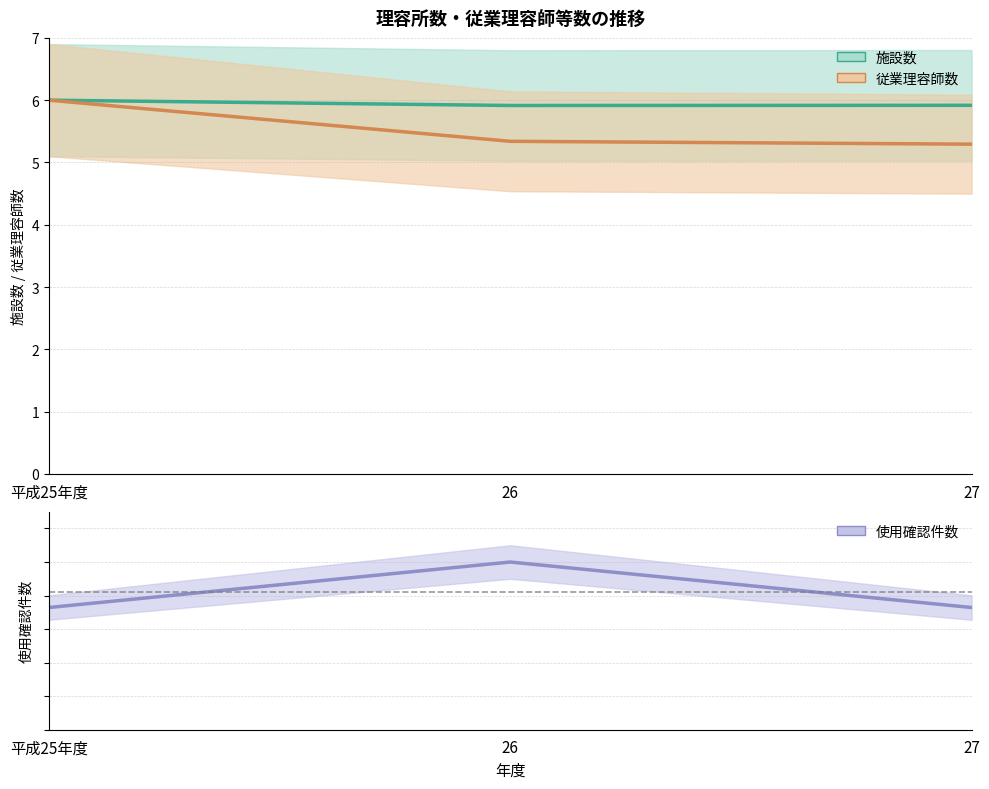

What is the label of the 1st point from the right?

27